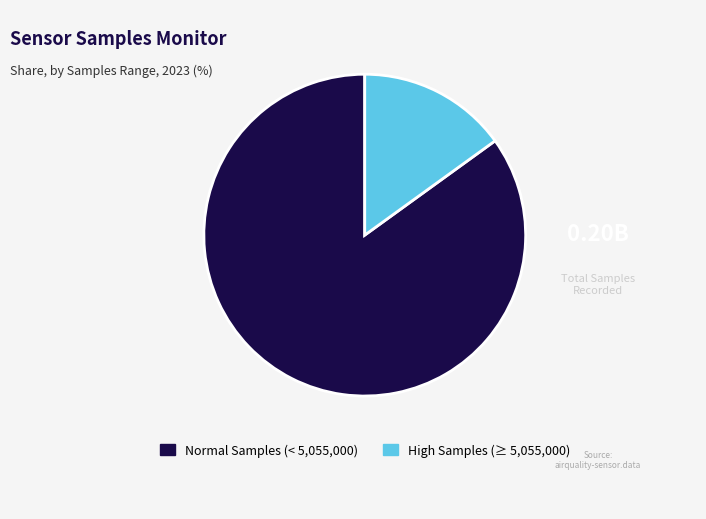

Does any single category account for the majority?

Yes